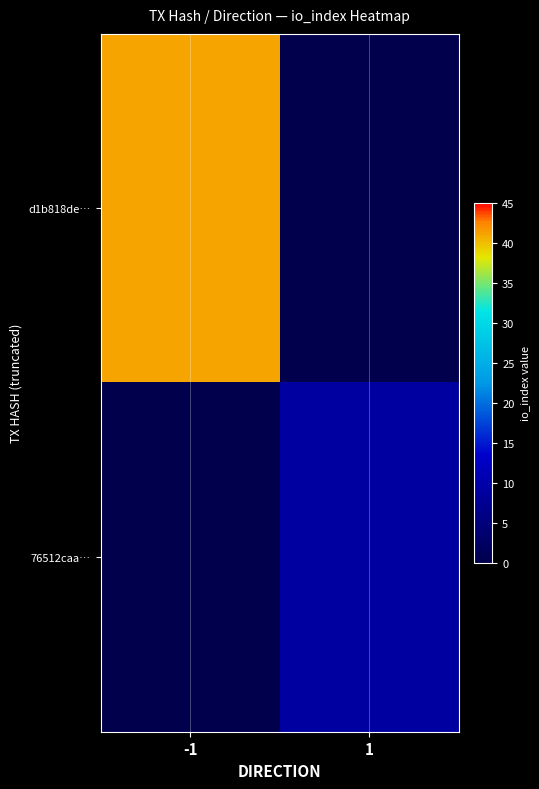

List the series in order of their peak value, lowest first.

76512caa…, d1b818de…